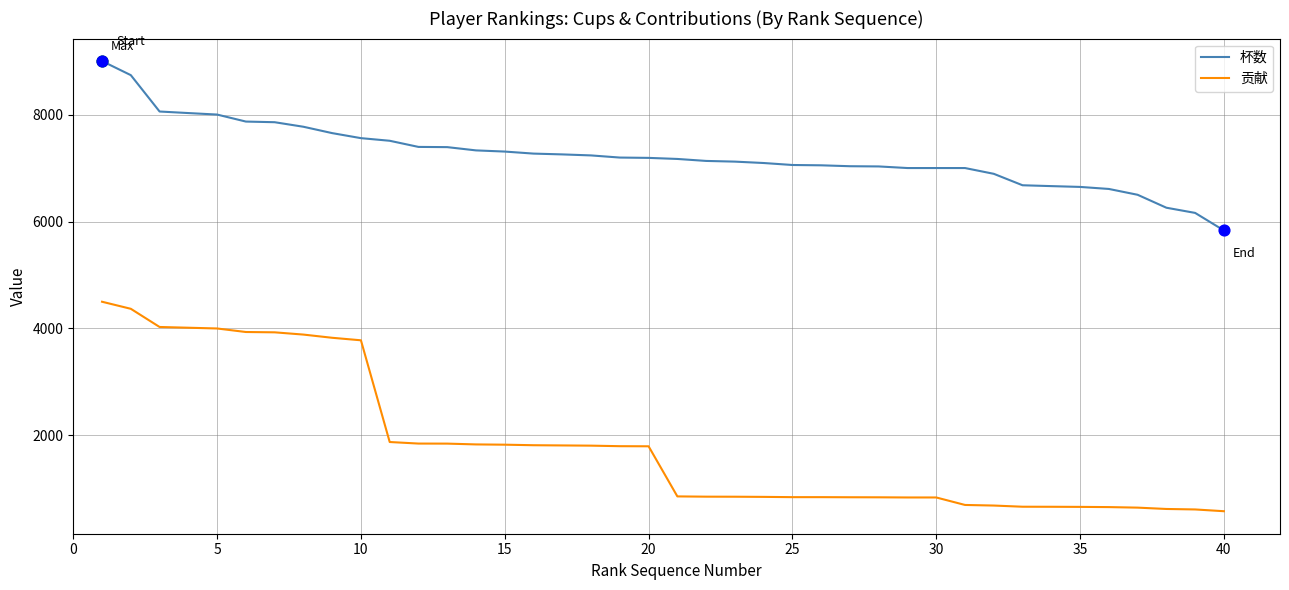

Which series has the largest total across all categories?

杯数